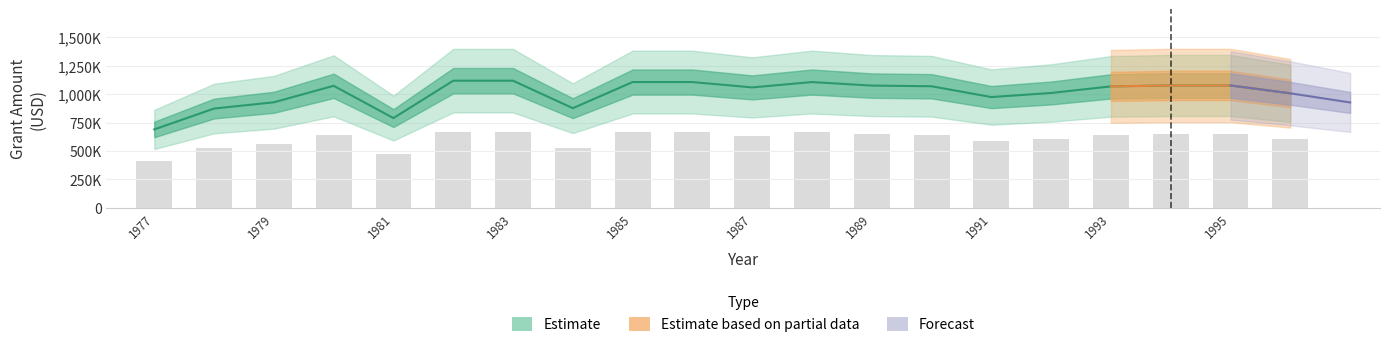

The Uncategorized series shows 739528 at 1977. True or false?

False